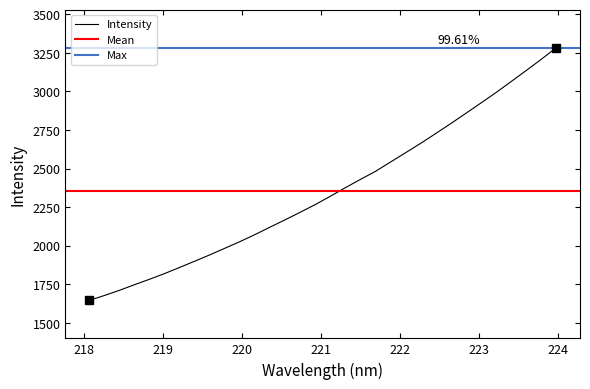

The chart shows a value of 1782.3 at 218.8244. True or false?

True